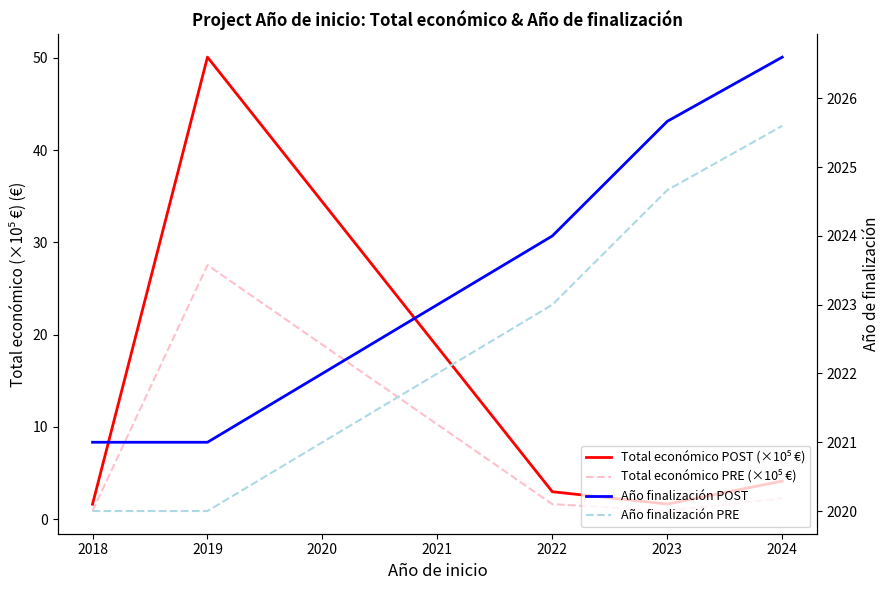

The value of Año finalización POST at 2022 is 2962.4. True or false?

False